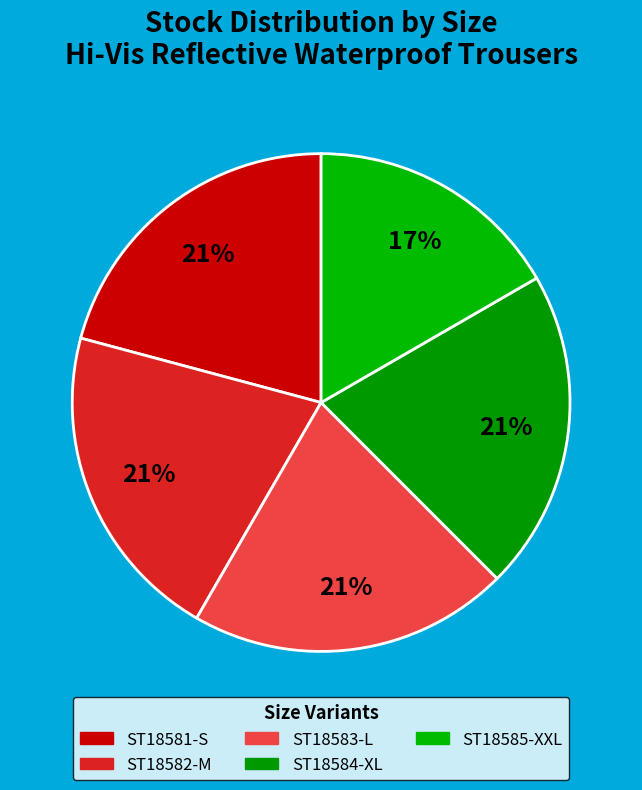

How many slices are in this pie chart?

5